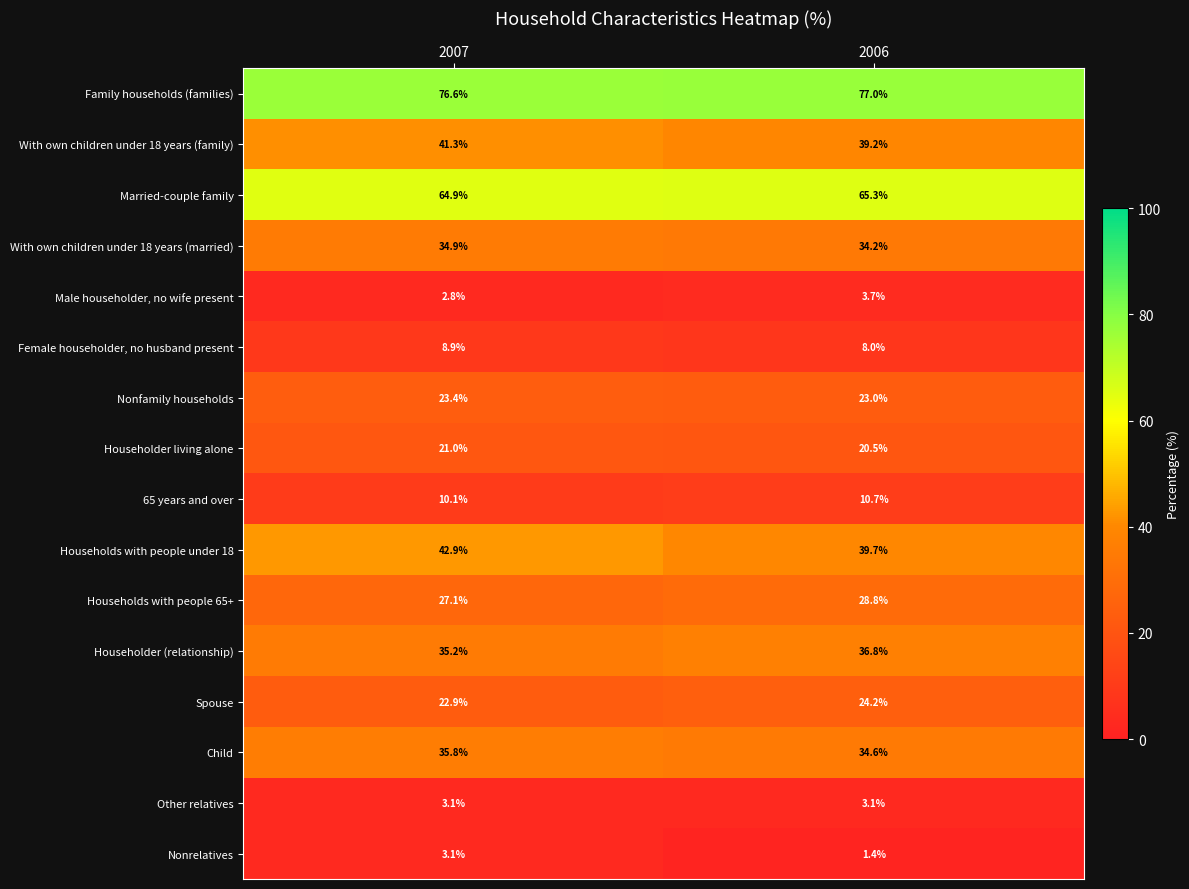

Is it true that Nonrelatives equals 3.1 at 2007?

True